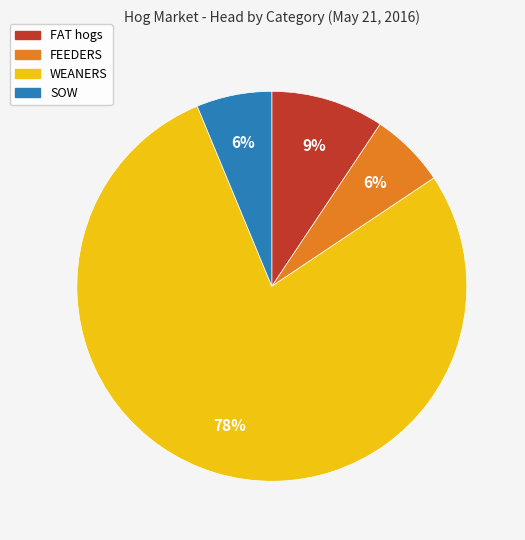

How many segments does this pie chart have?

4